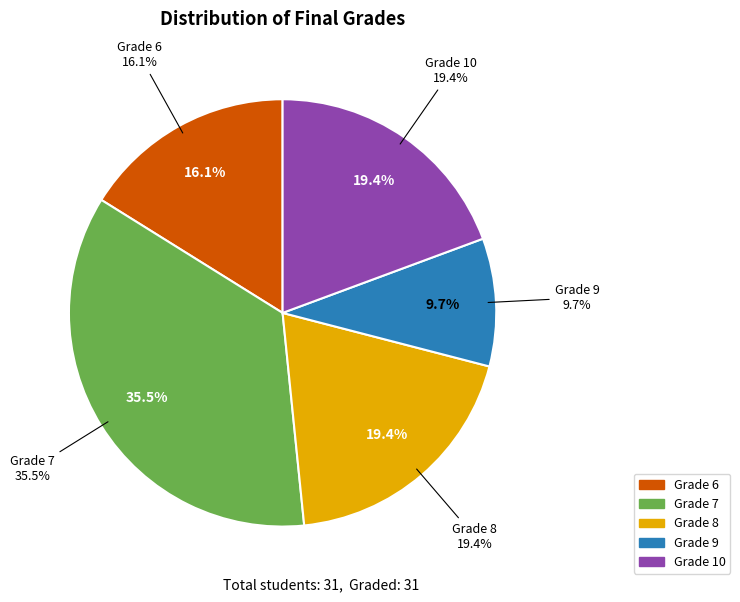

Rank the categories by value from lowest to highest.

9, 6, 10, 8, 7